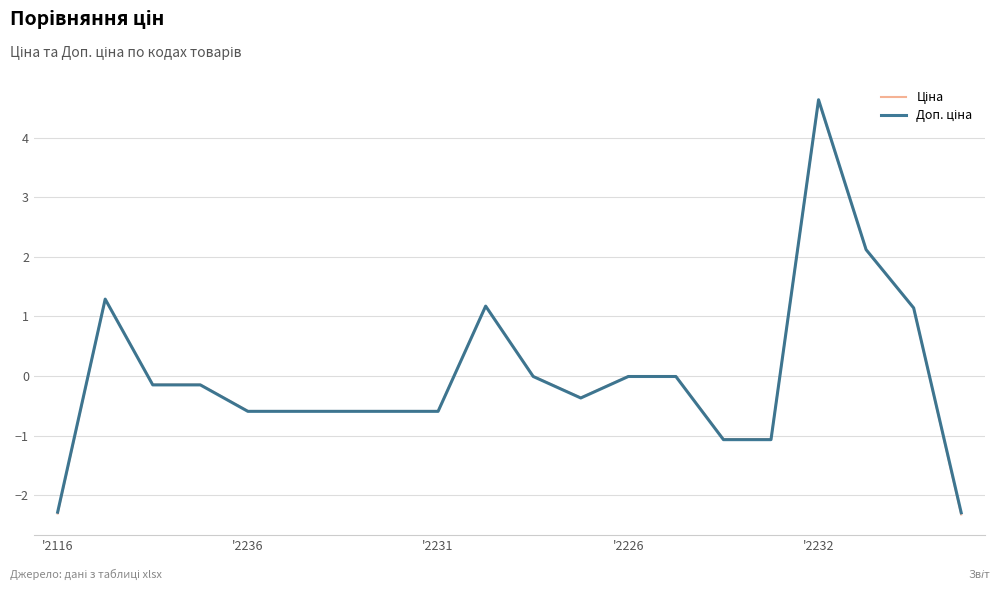

What is the maximum value shown in the chart?

4.6